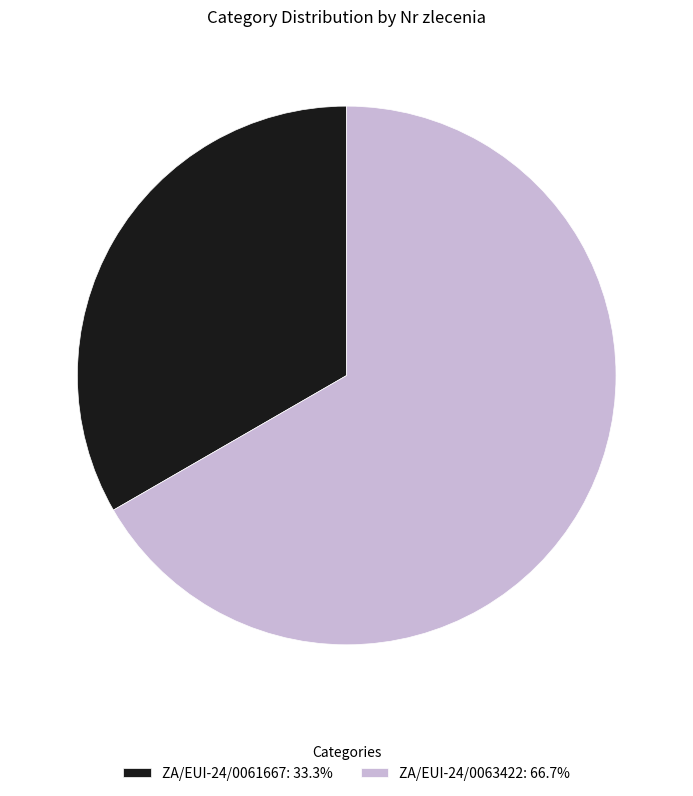

Does any single category account for the majority?

Yes